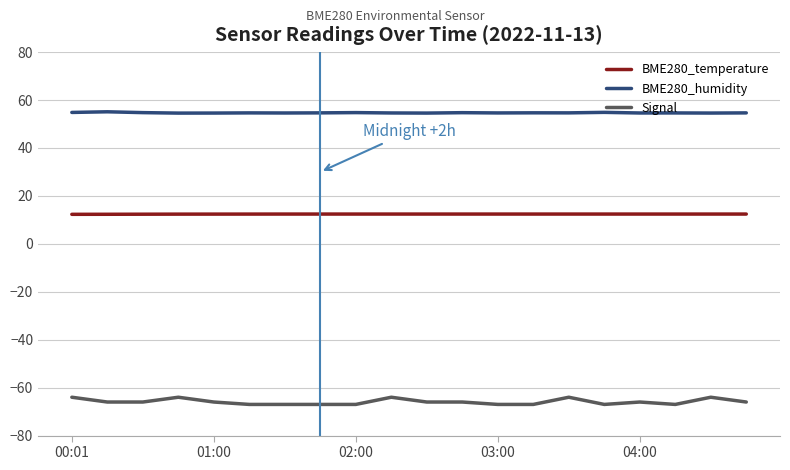

What is the minimum value for Signal?

-67.0